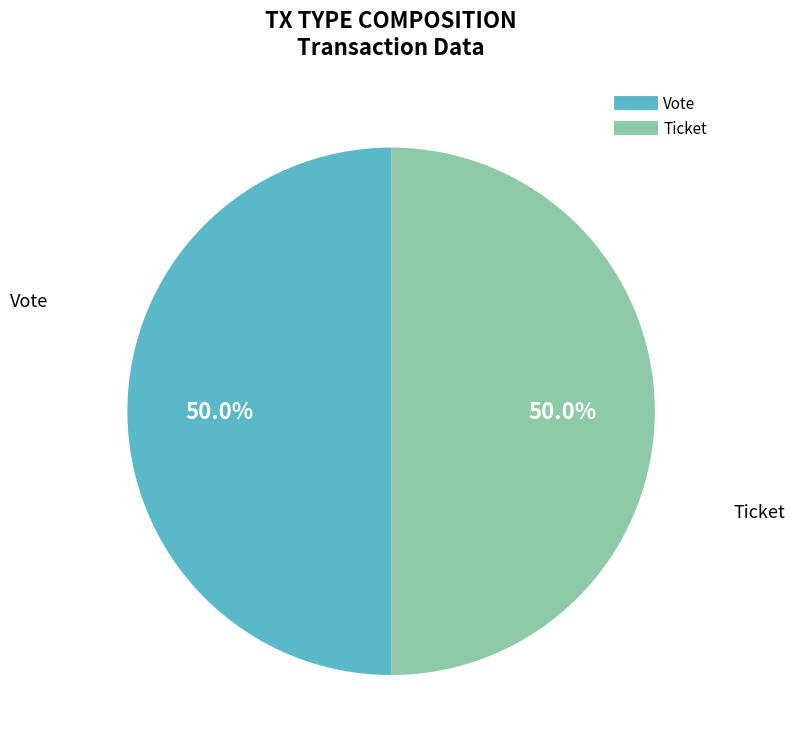

Combined, do Vote and Ticket account for over 50%?

Yes